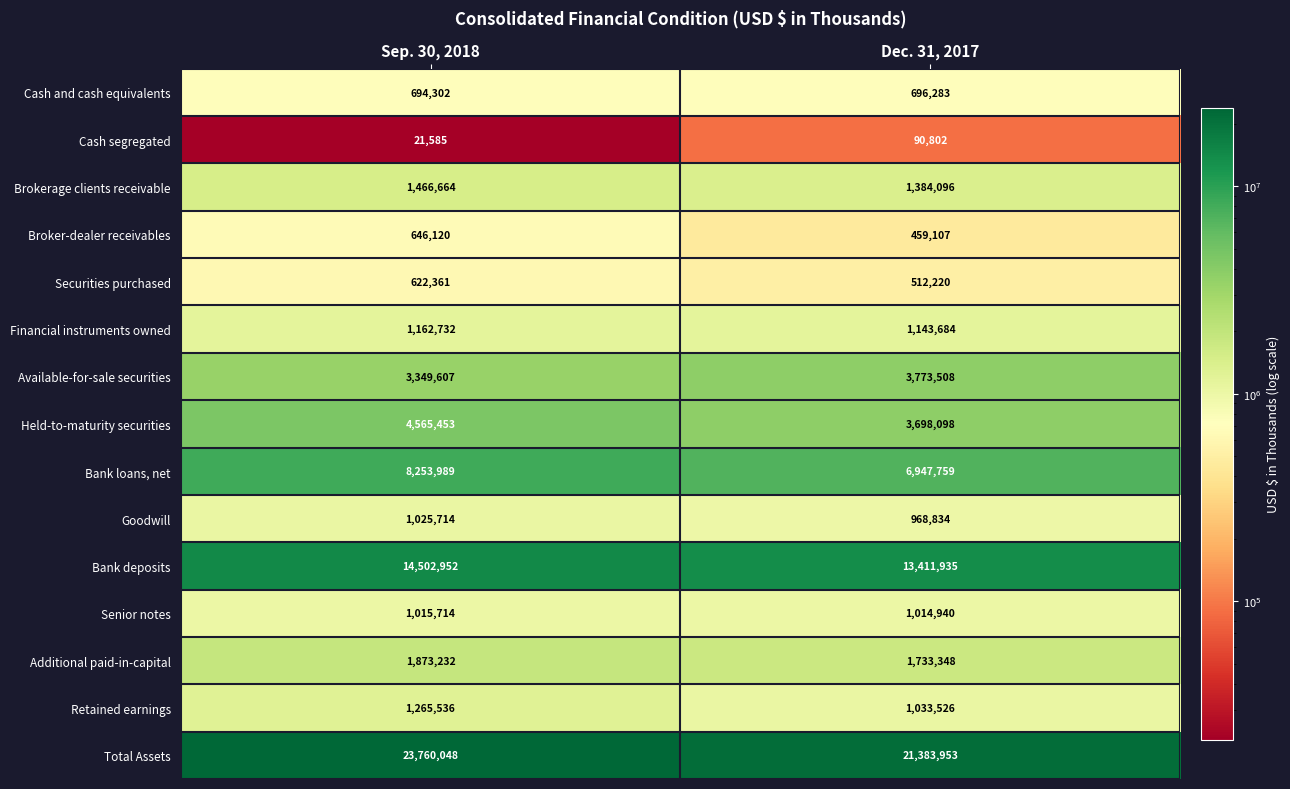

At which label is Held-to-maturity securities closest to 4131775?

Dec. 31, 2017